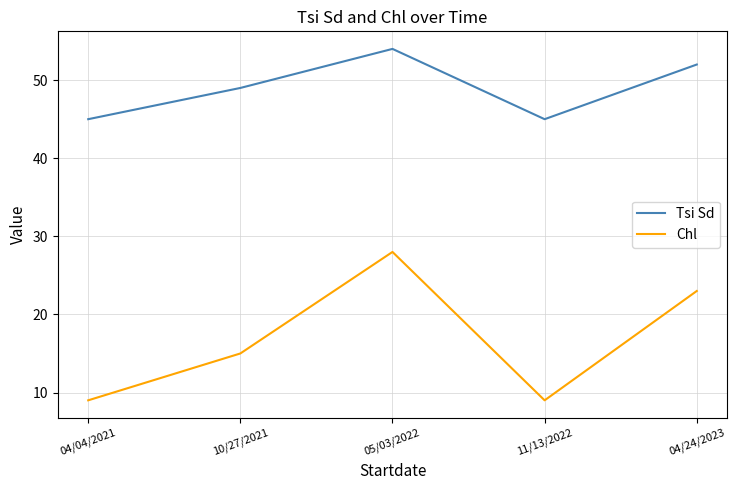

Is this an area chart (filled region under the line)?

No